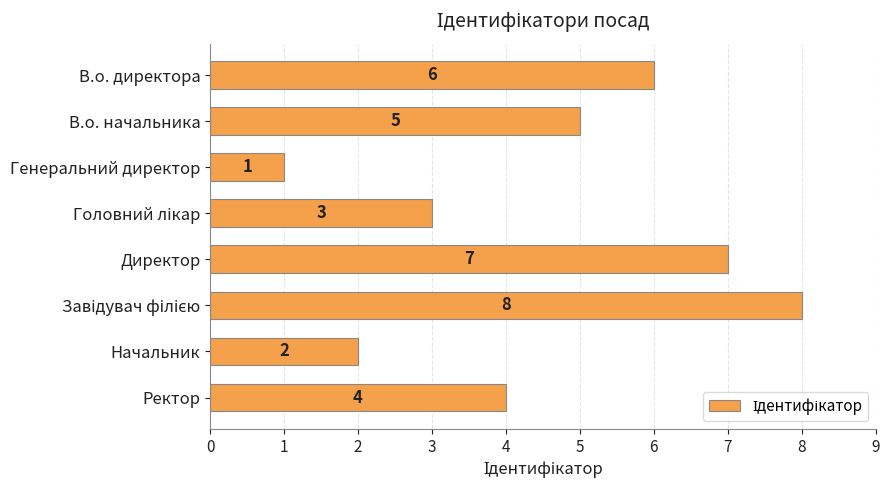

How many categories are shown in the chart?

8